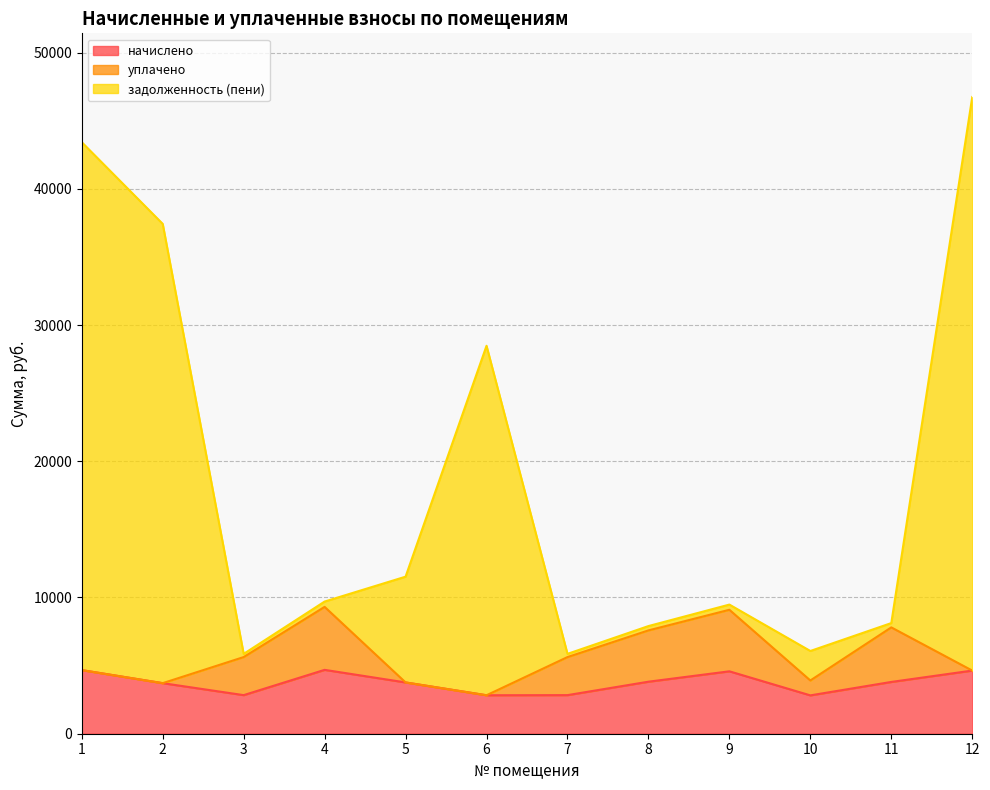

What is the maximum value shown in the chart?

46735.2